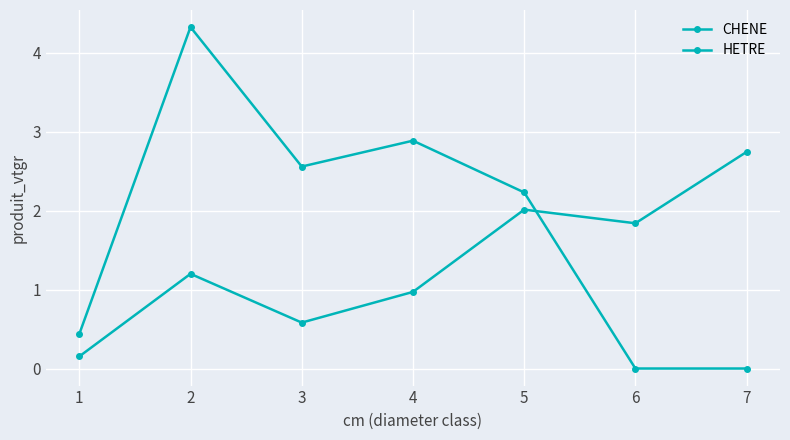

True or false: HETRE has a value of 1.1 at 2.

False